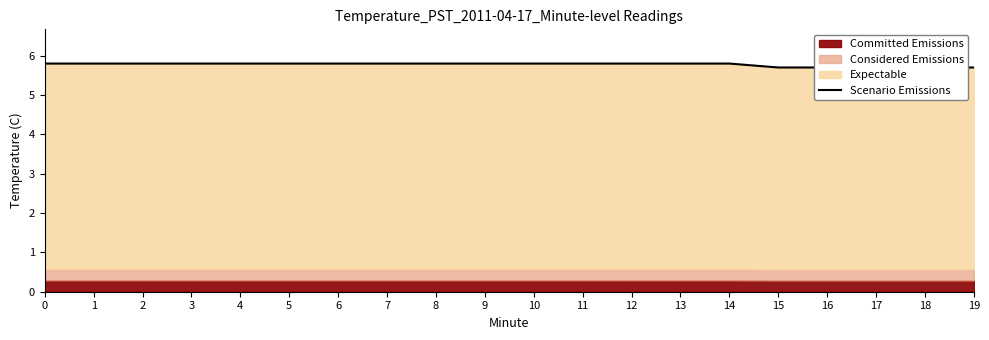

Rank the categories by value from highest to lowest.

0, 1, 2, 3, 4, 5, 6, 7, 8, 9, 10, 11, 12, 13, 14, 15, 16, 17, 18, 19